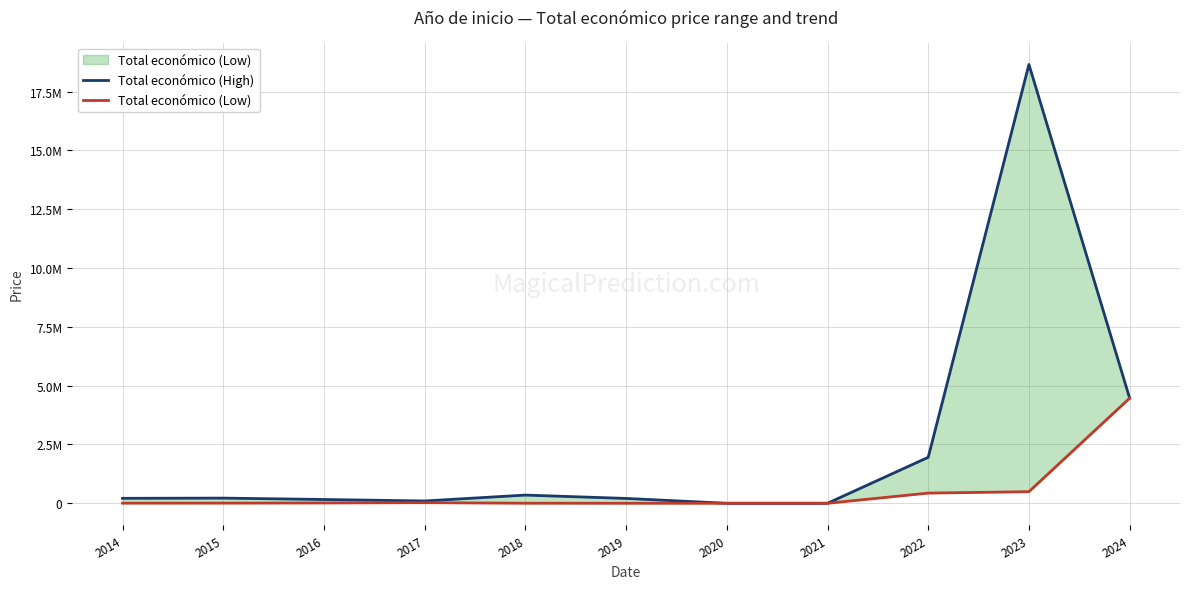

How many lines are shown in the chart?

2